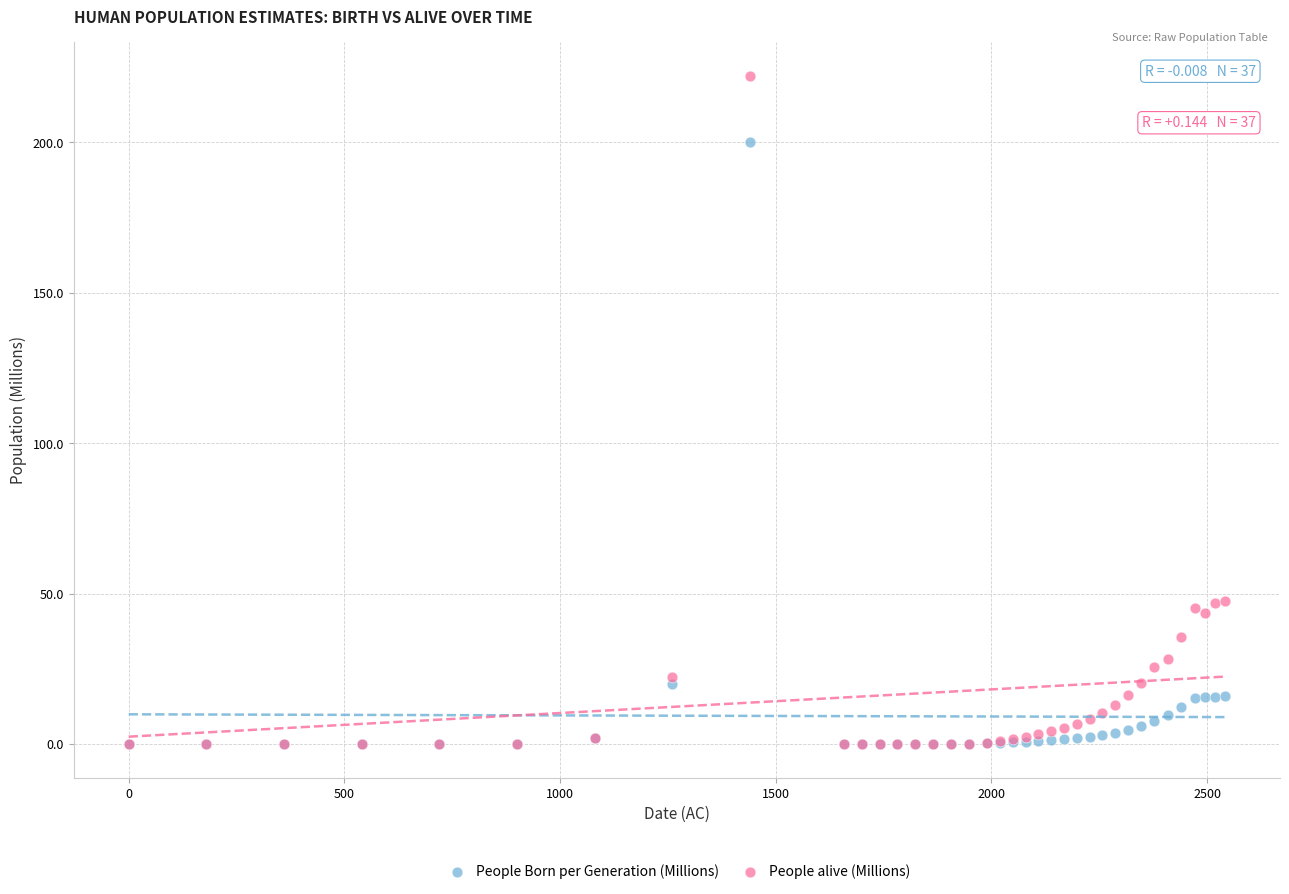

Which series has the largest Y range (max minus min)?

People alive (Millions)